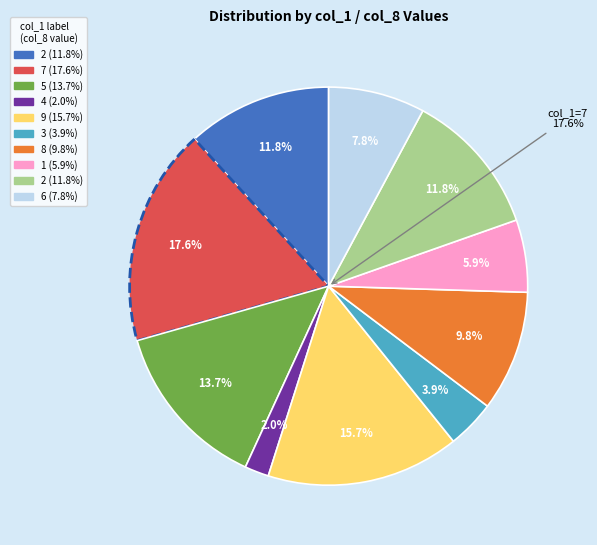

Approximately how many times larger is the value at 8 compared to 2?

0.8